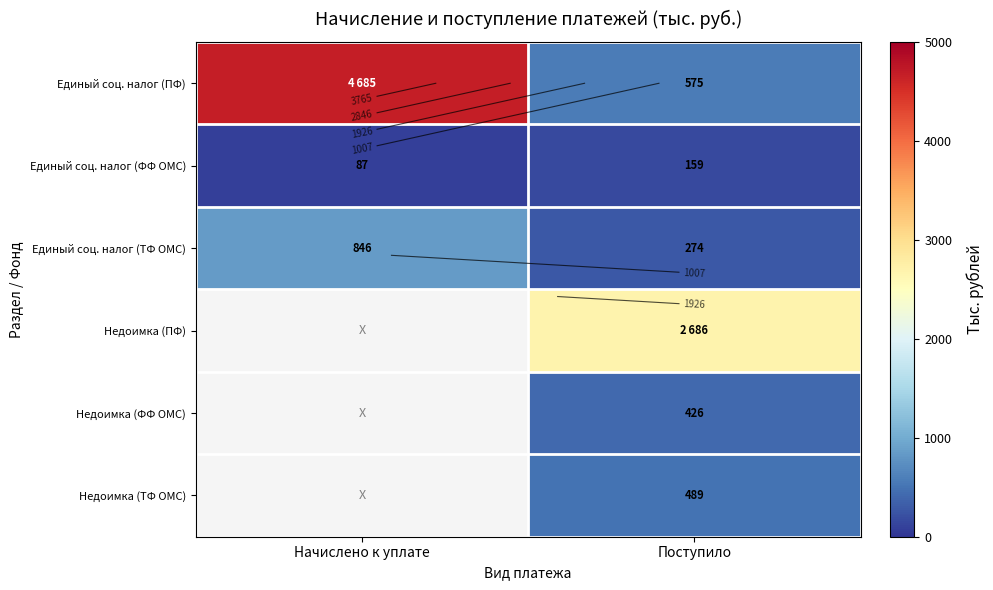

Is it true that Недоимка (ПФ) equals 2686.0 at Поступило?

True